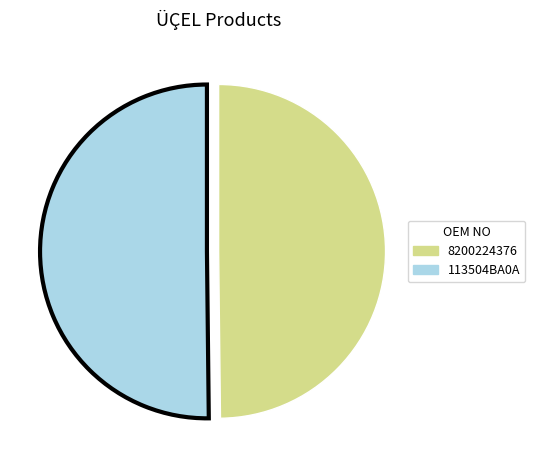

Do 113504BA0A and 8200224376 together represent more than half of the pie?

Yes